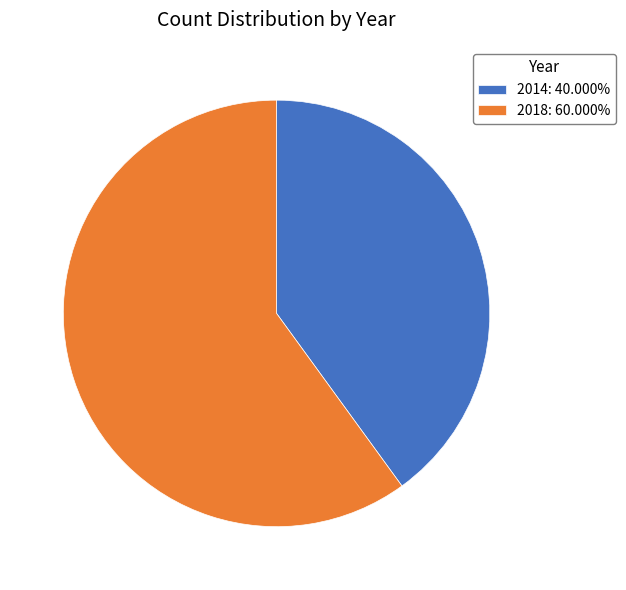

Which slice is the smallest?

2014